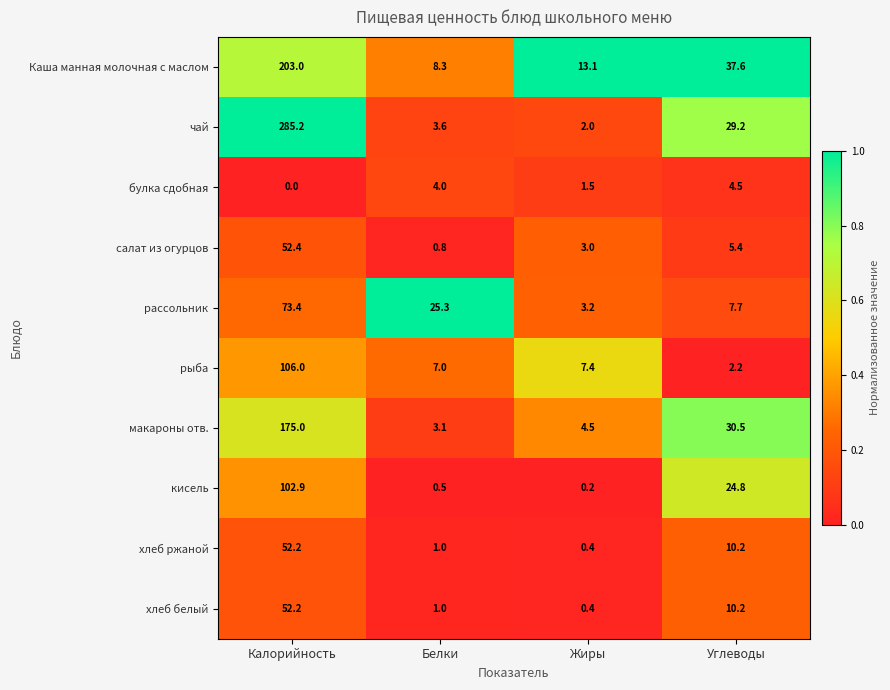

At which label is салат из огурцов closest to 26?

Углеводы